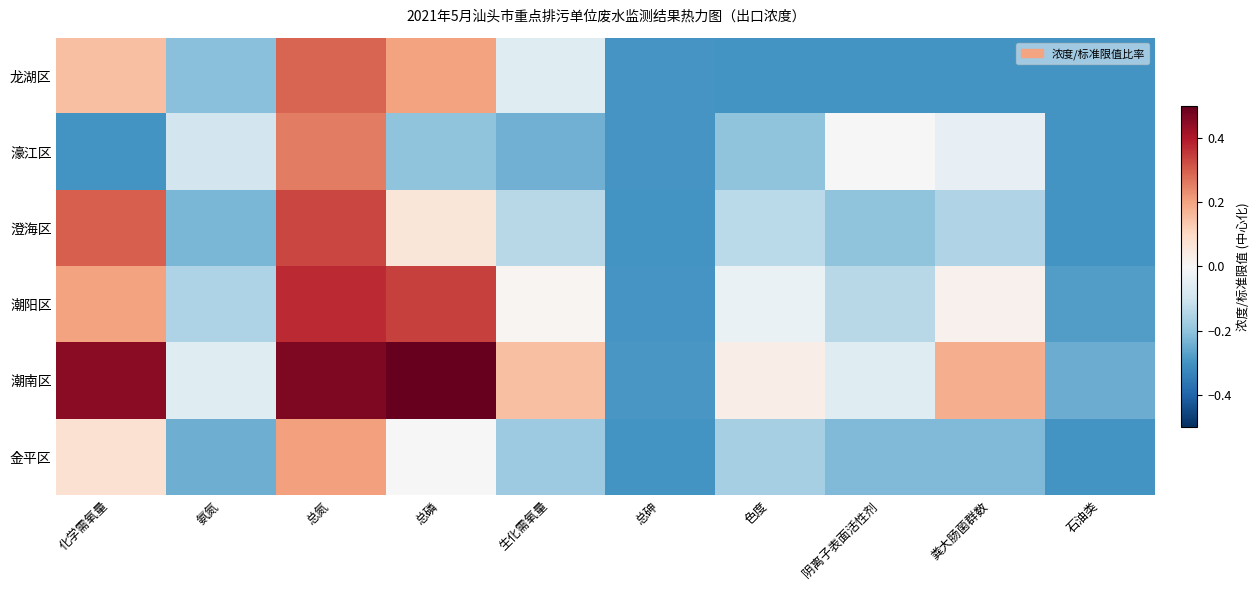

What is the total value across all series at 总磷?

0.9